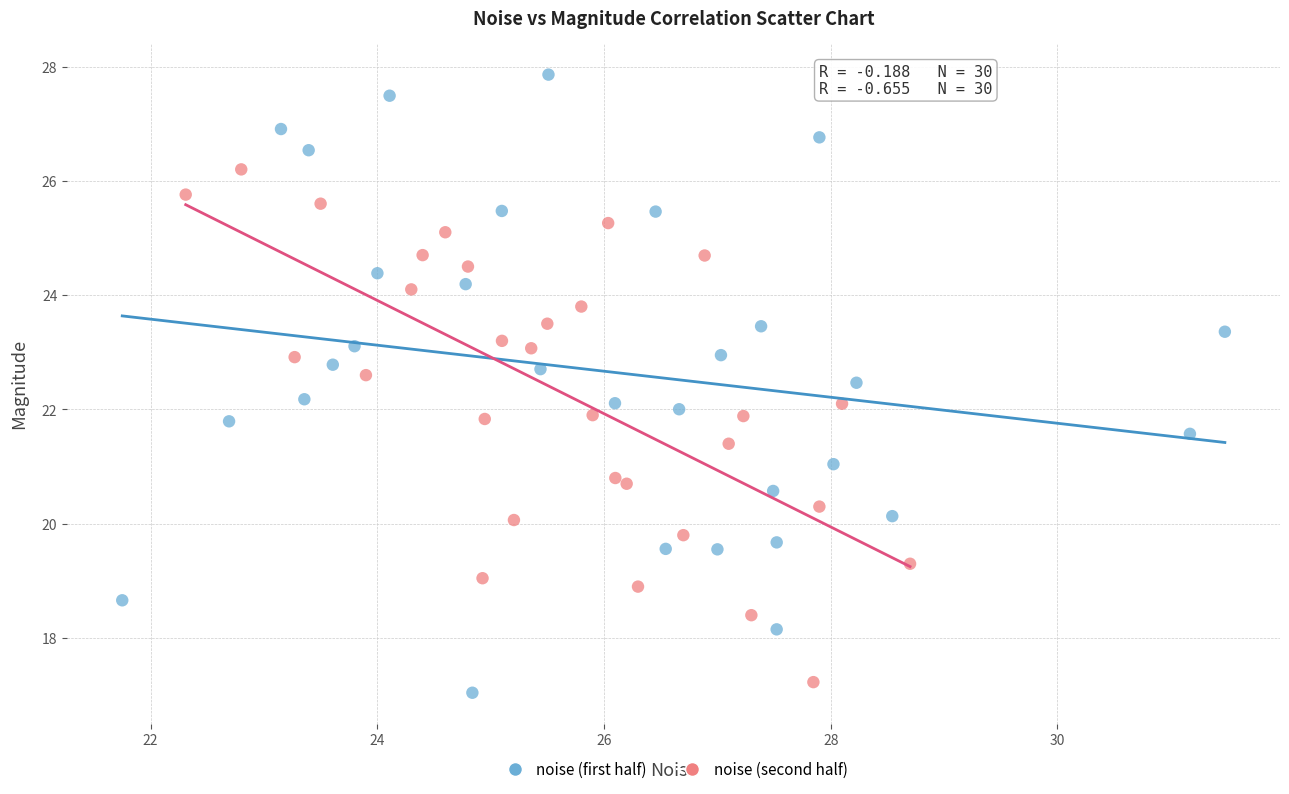

Which series has the largest Y range (max minus min)?

noise (first half)